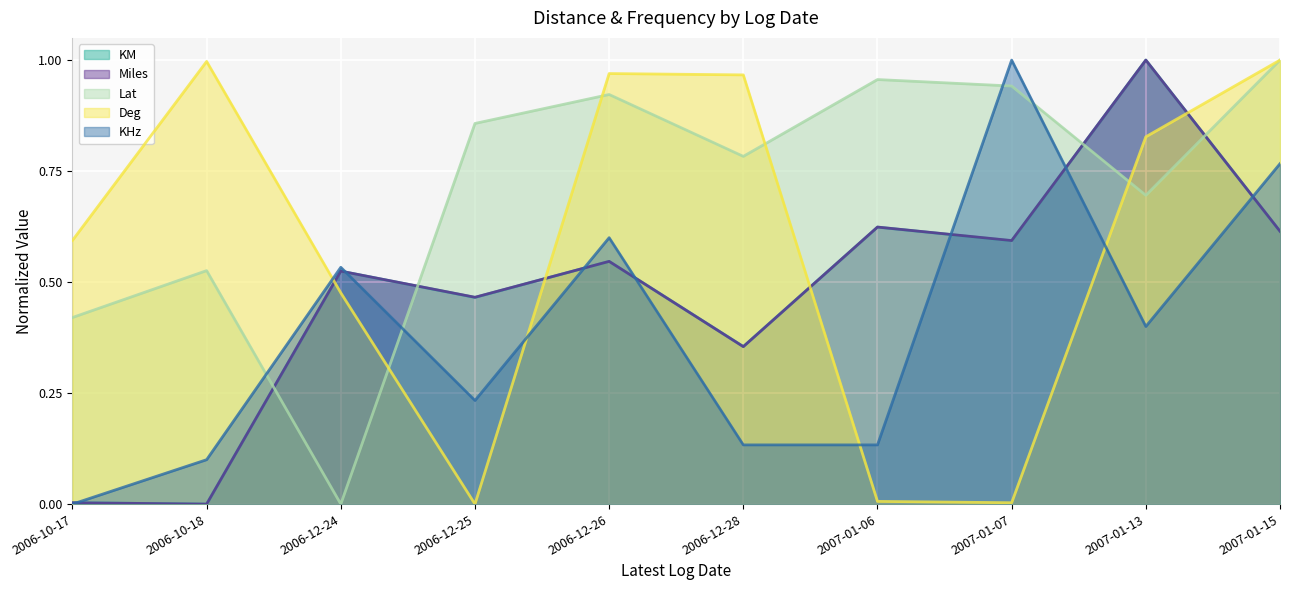

True or false: Miles has a value of 0.1 at 2006-12-25.

False